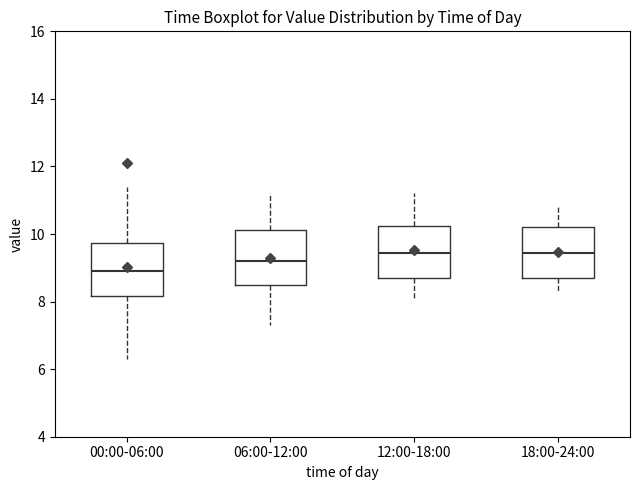

Which box's median line is the lowest?

00:00-06:00